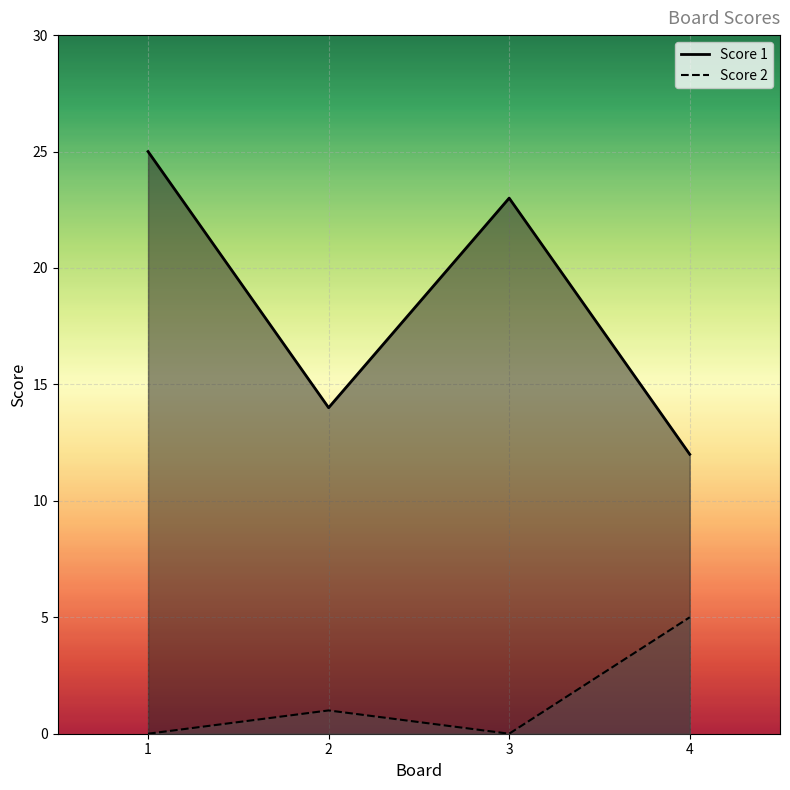

What is the greatest value displayed?

25